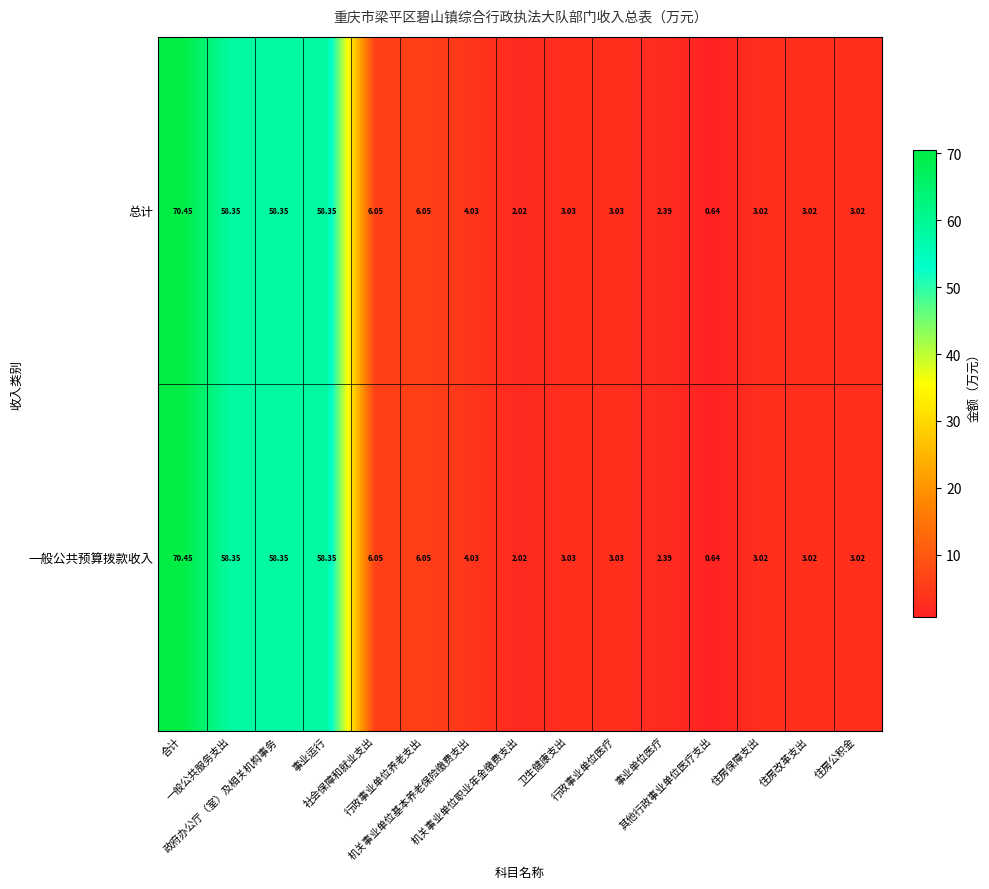

How many series are shown in this chart?

2